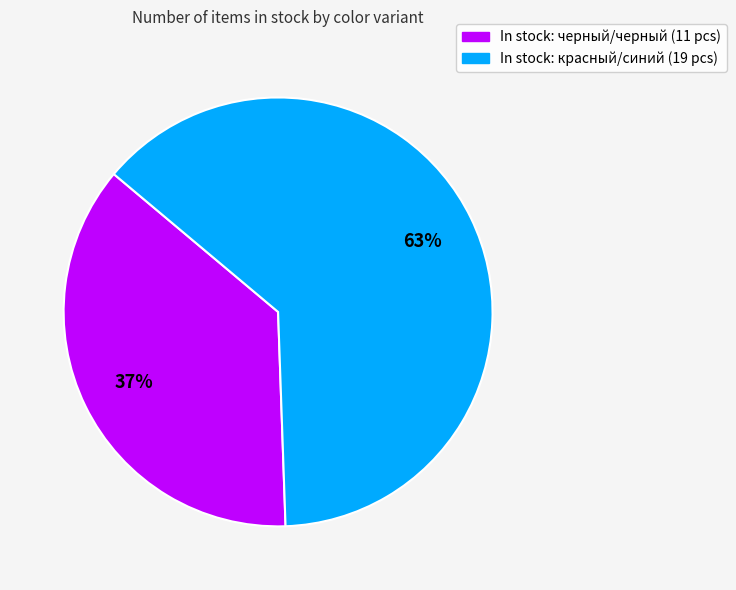

True or false: In stock: черный/черный (11 pcs) accounts for 37% of the total.

True